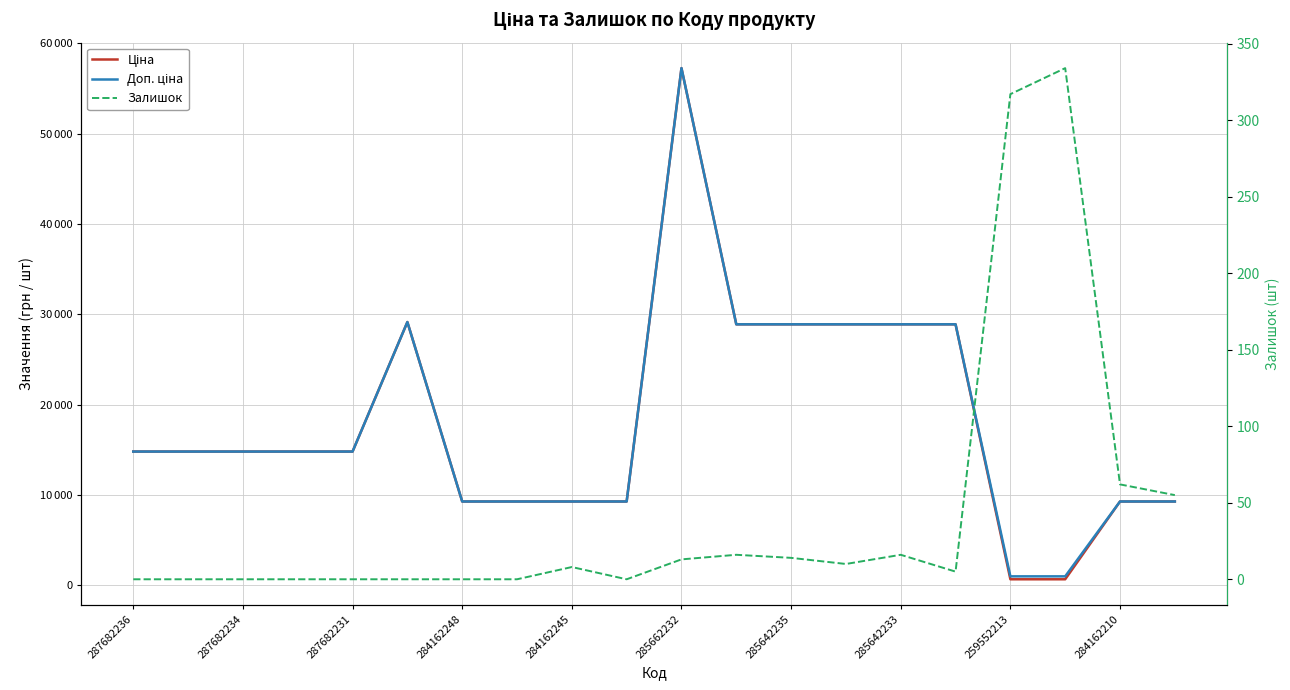

What position from the left is 284162248?

4